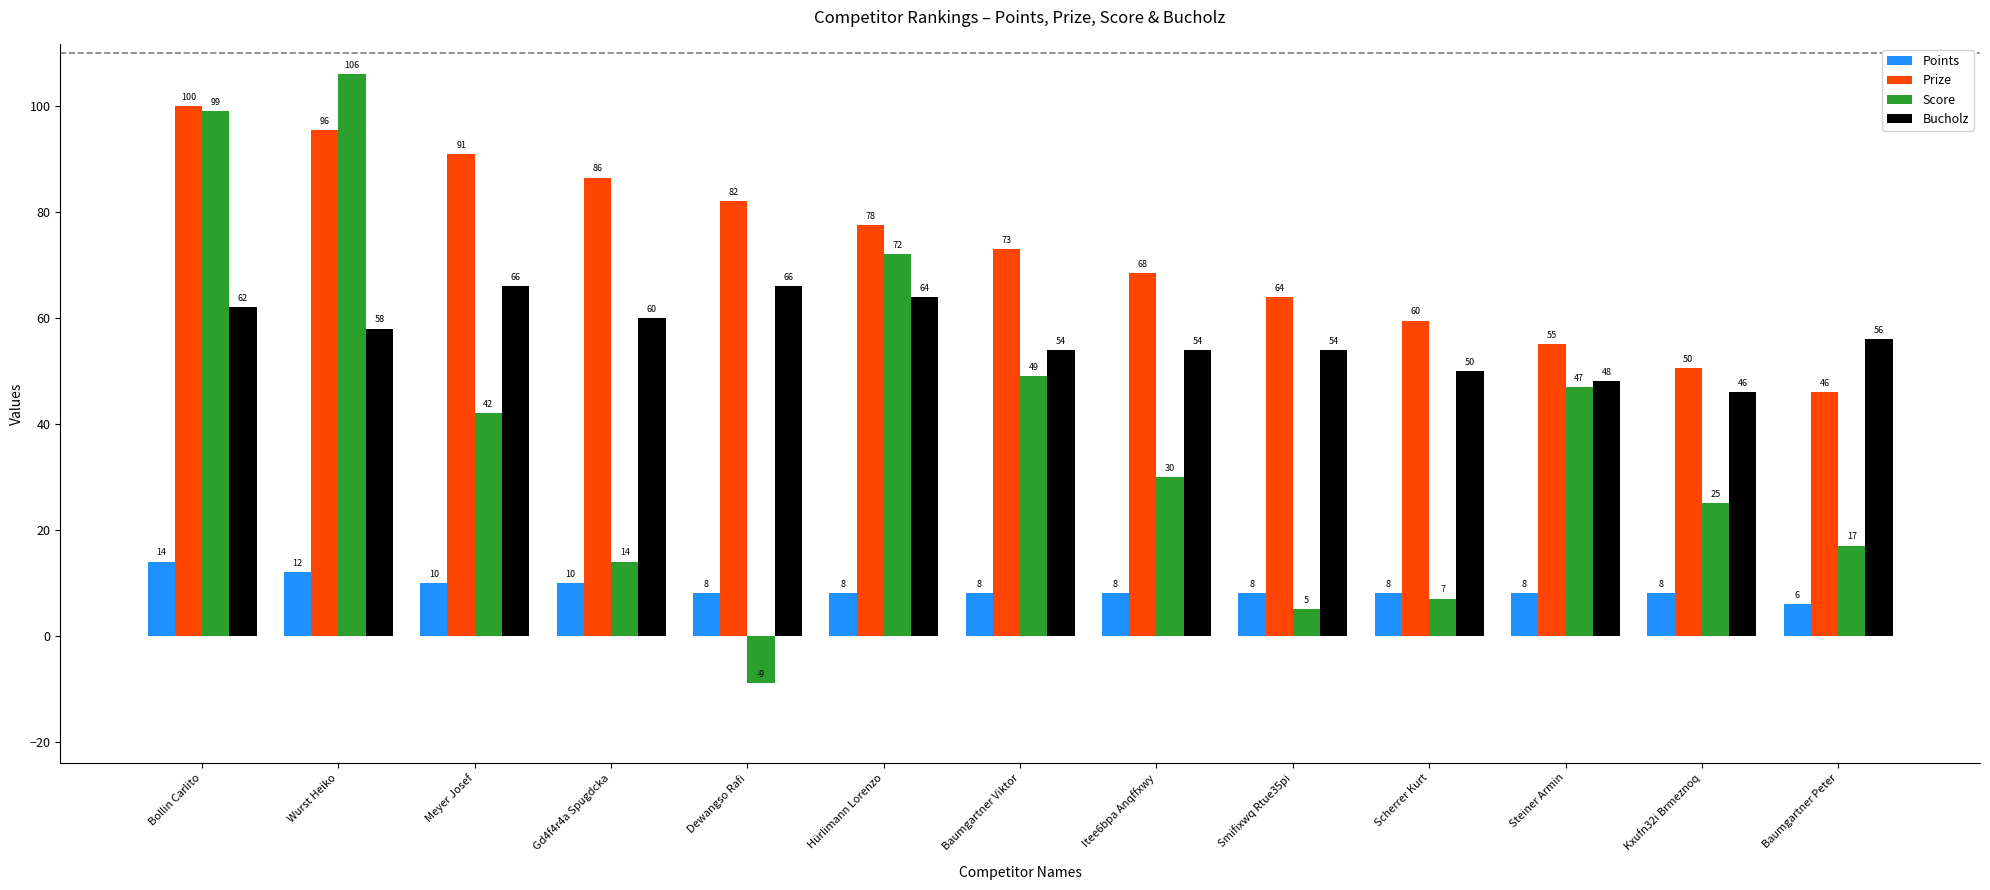

At how many categories does at least one series exceed 14?

13